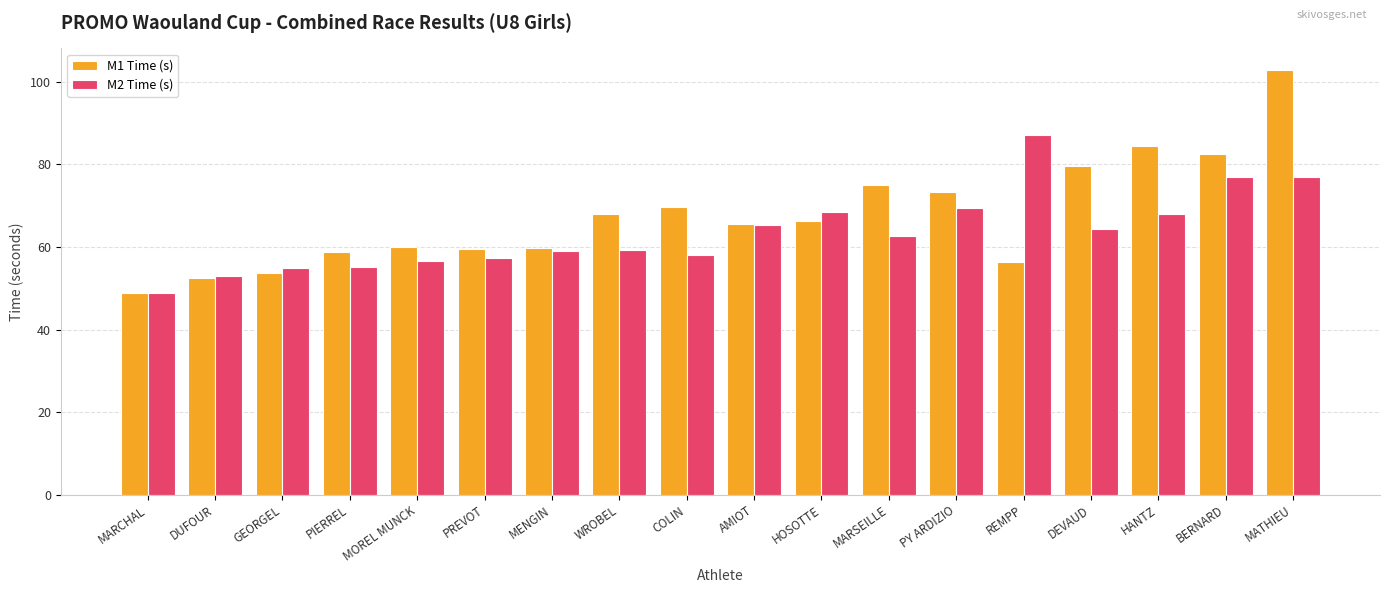

List the series in order of their peak value, highest first.

M1 Time (s), M2 Time (s)